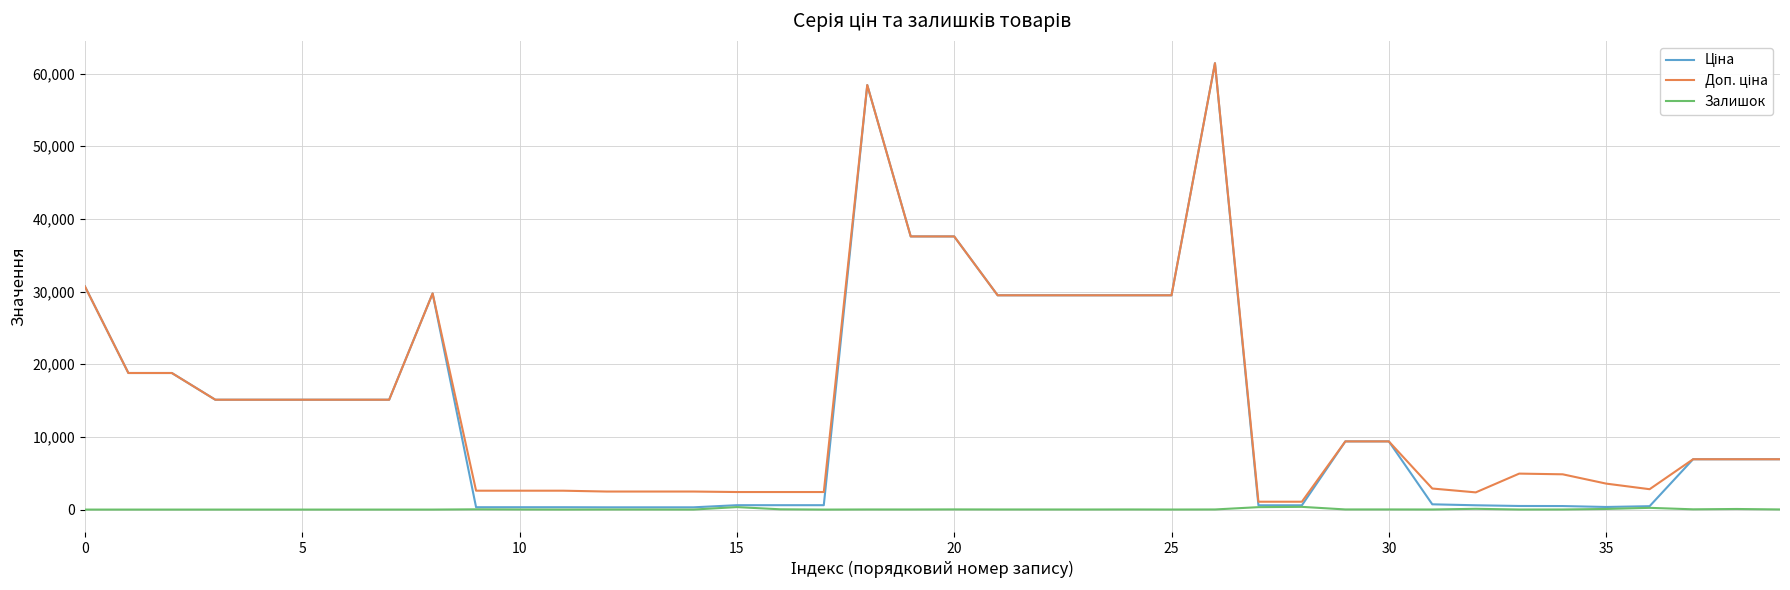

Does the chart display data point markers on the line(s)?

No